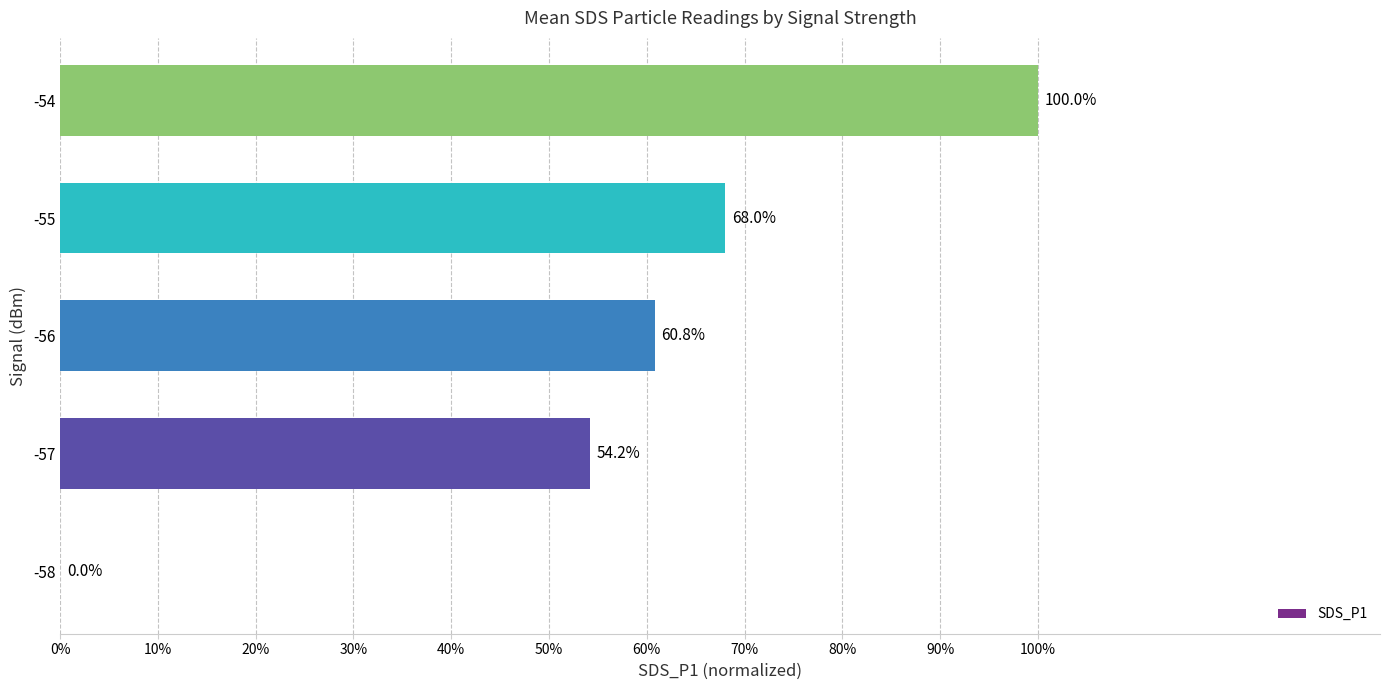

Does the chart contain stacked bars?

No